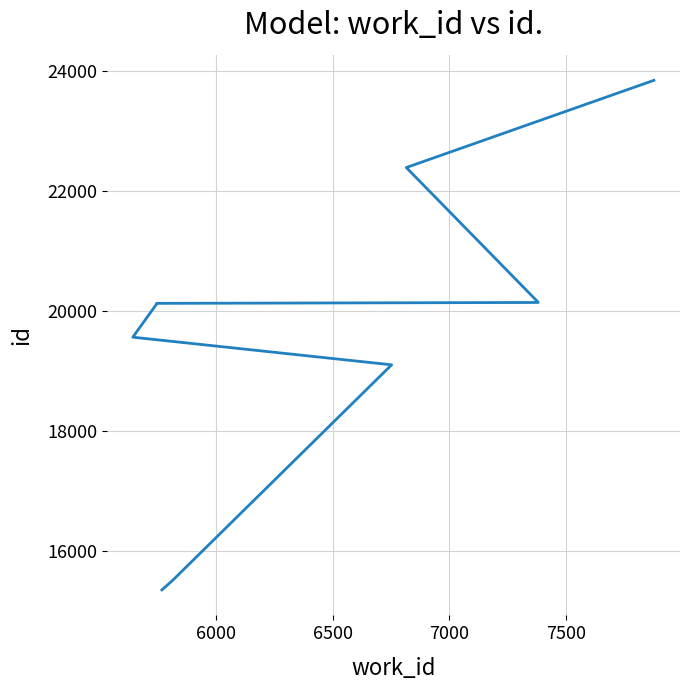

The value at 6000 is 6040. True or false?

False